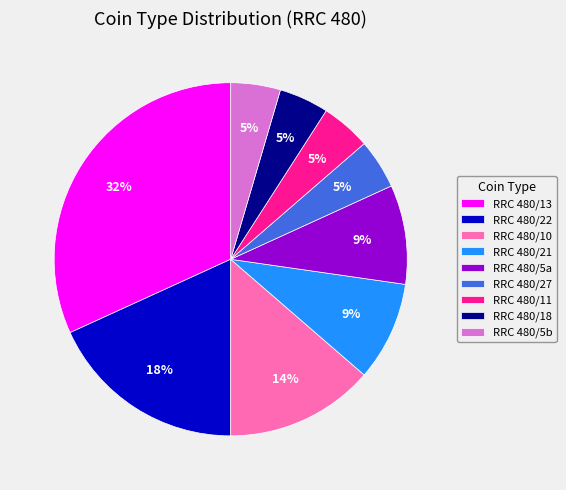

What is the ratio of the value at RRC 480/5a to the value at RRC 480/22?

0.5